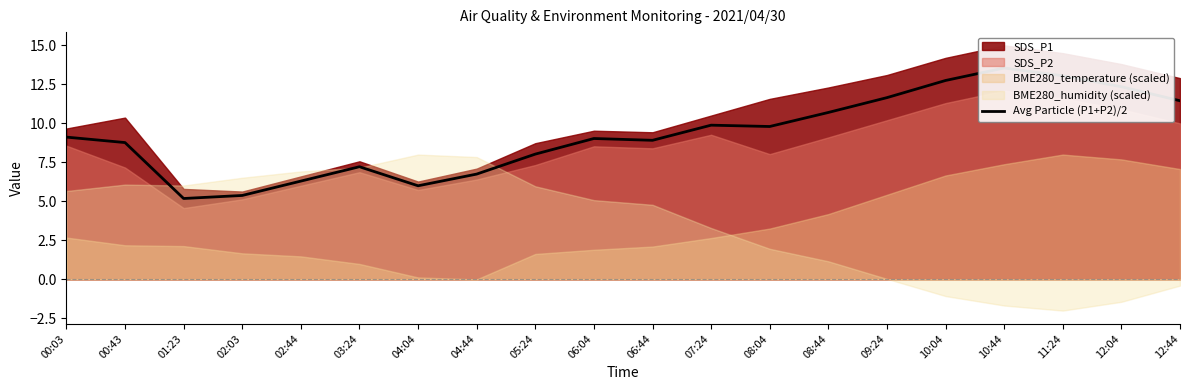

What is the label of the 2nd point from the right?

12:04